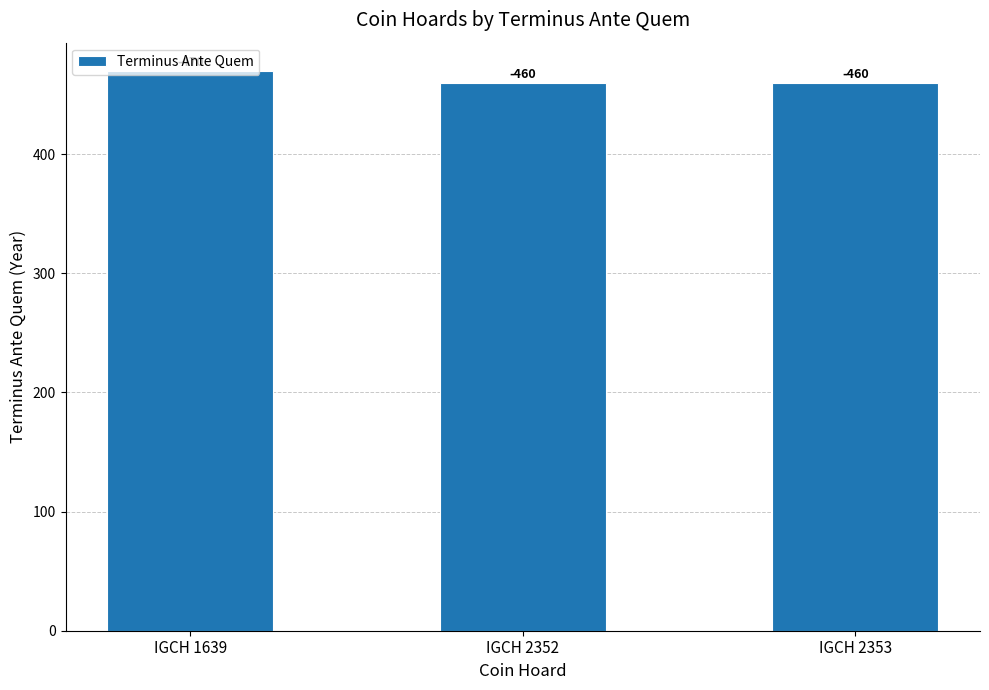

At which category does the chart reach its peak across all series?

IGCH 1639